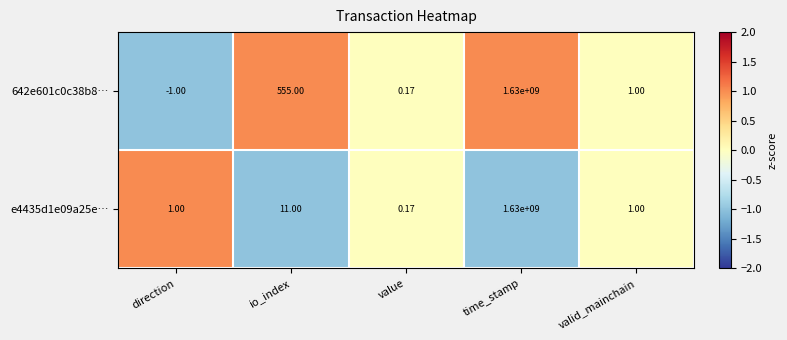

Rank the categories by 642e601c0c38b8… value from lowest to highest.

direction, value, valid_mainchain, io_index, time_stamp